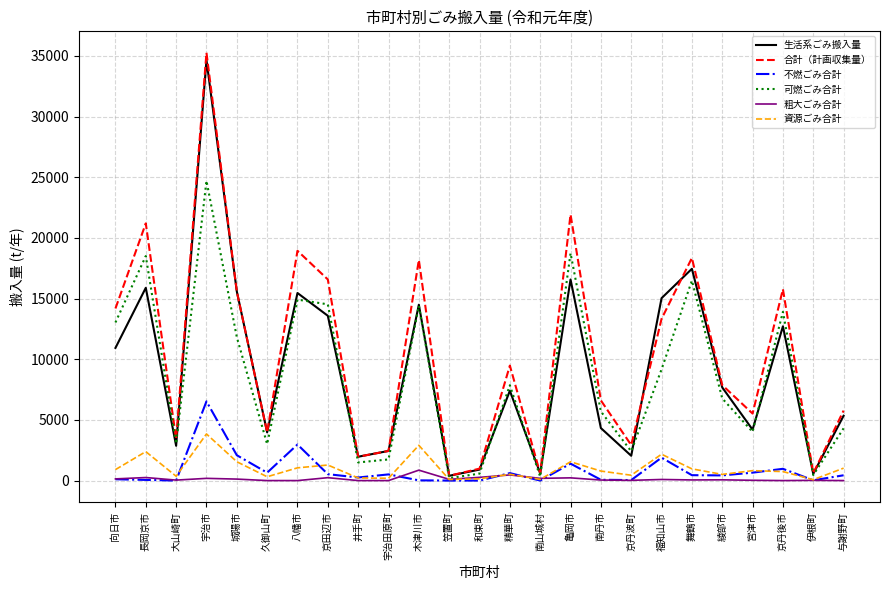

At which label does 合計（計画収集量） first exceed 7870?

向日市